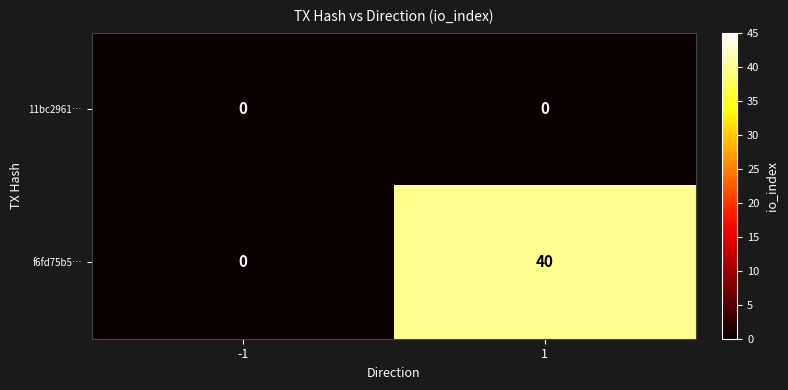

List the series in order of their overall mean, lowest first.

11bc2961…, f6fd75b5…